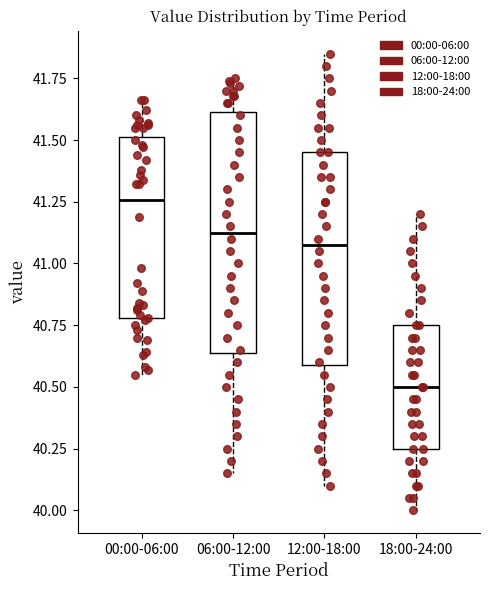

Where is the lower edge of the box for 12:00-18:00 on the y-axis? The values are not printed on the chart, so give them approximately, as read against the axis.

40.60